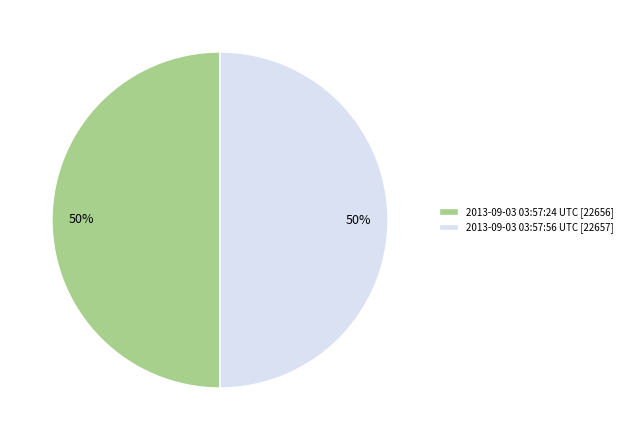

Approximately how many times larger is the value at 2013-09-03 03:57:24 UTC [22656] compared to 2013-09-03 03:57:56 UTC [22657]?

1.0